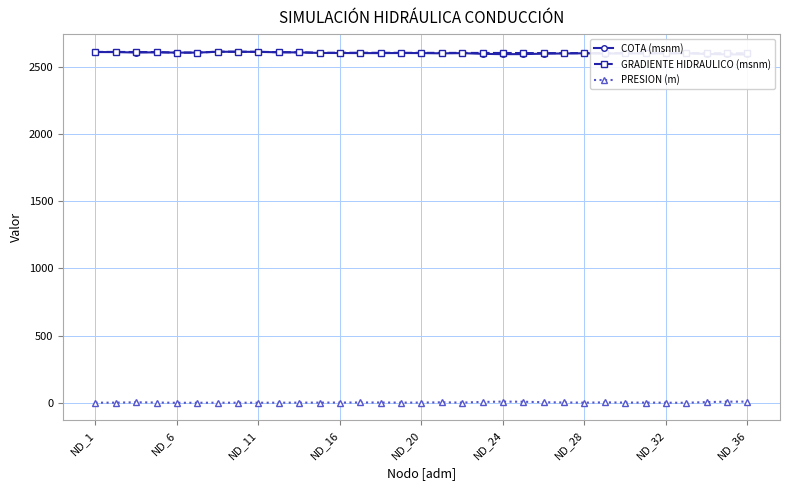

How many interior local peaks does the GRADIENTE HIDRAULICO (msnm) series have?

1